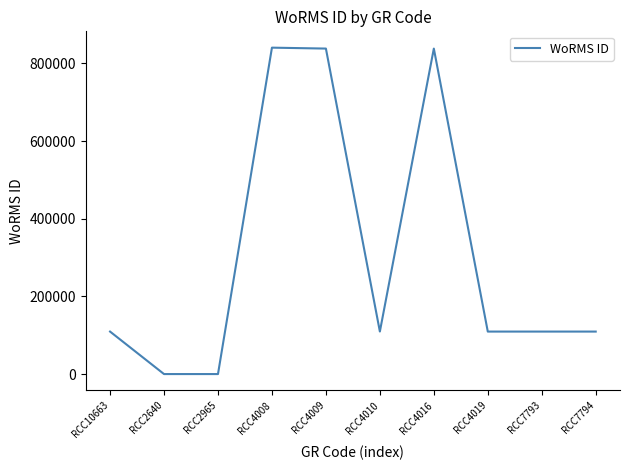

Which has a higher value, RCC7793 or RCC4016?

RCC4016